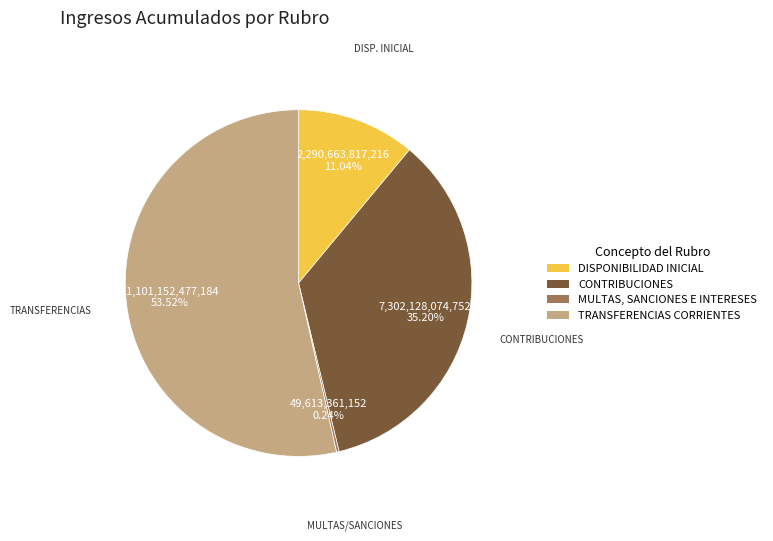

Is there a majority slice in this chart?

Yes